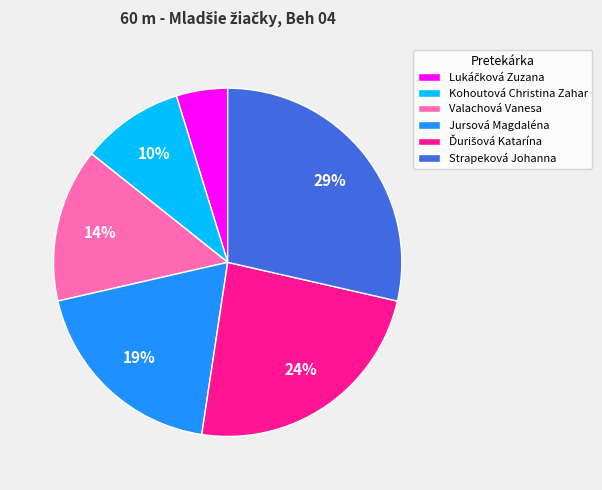

True or false: Kohoutová Christina Zahar accounts for 17% of the total.

False